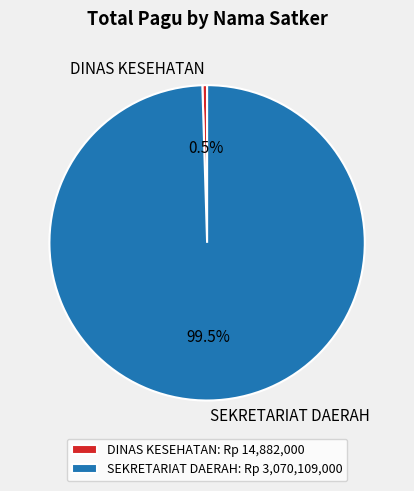

Does any single category account for the majority?

Yes